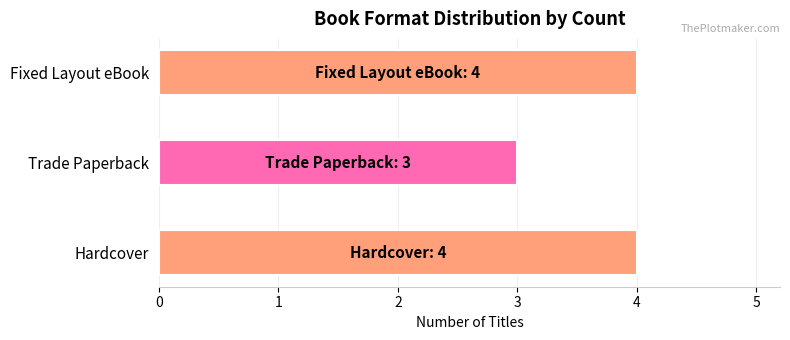

What is the sum of all values?

11